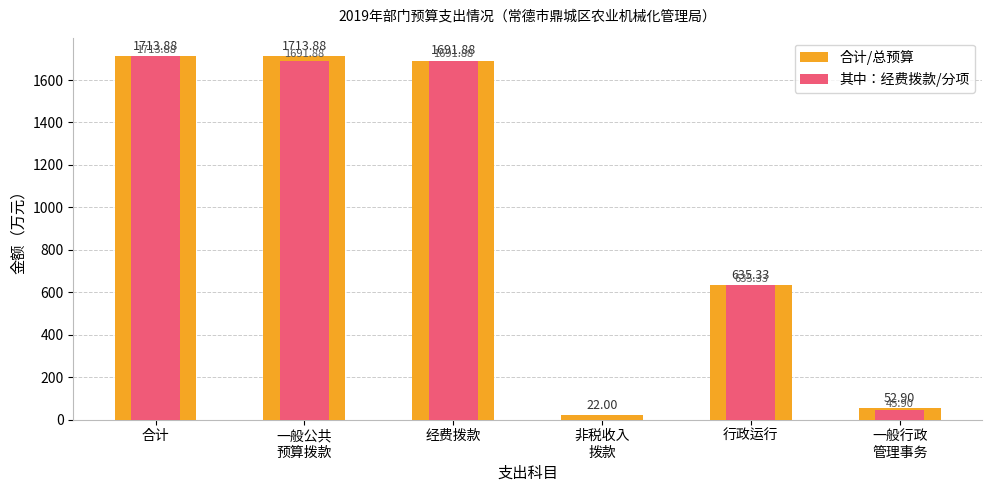

What are all the series names shown in the legend?

合计/总预算, 其中：经费拨款/分项